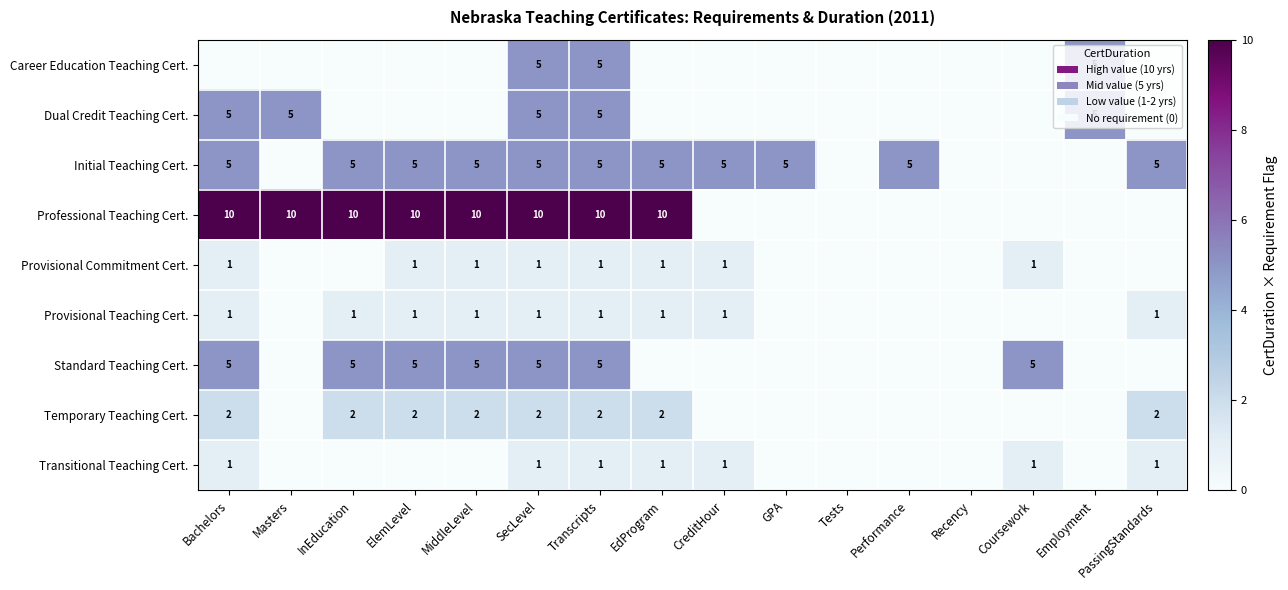

Is it true that Temporary Teaching Cert. equals 2 at InEducation?

True